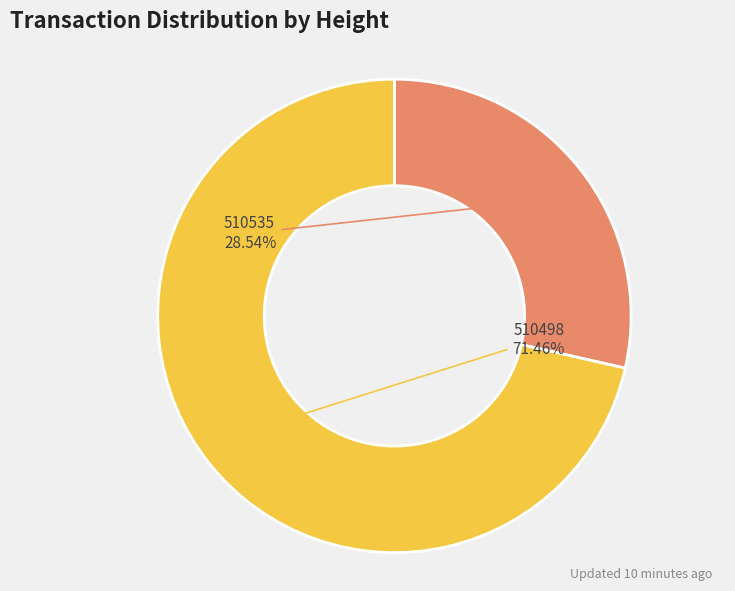

To the nearest percent, what is the difference between the 510535 and 510498 slice percentages?

43%